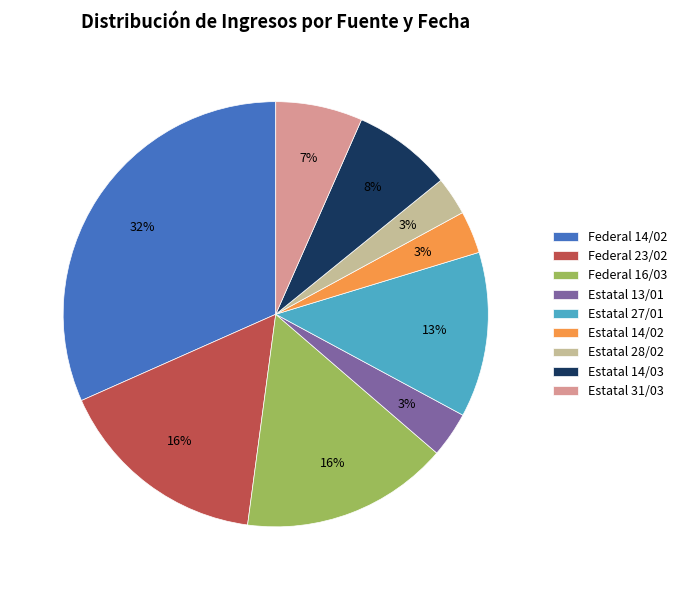

Between Estatal 28/02 and Federal 16/03, which is larger?

Federal 16/03